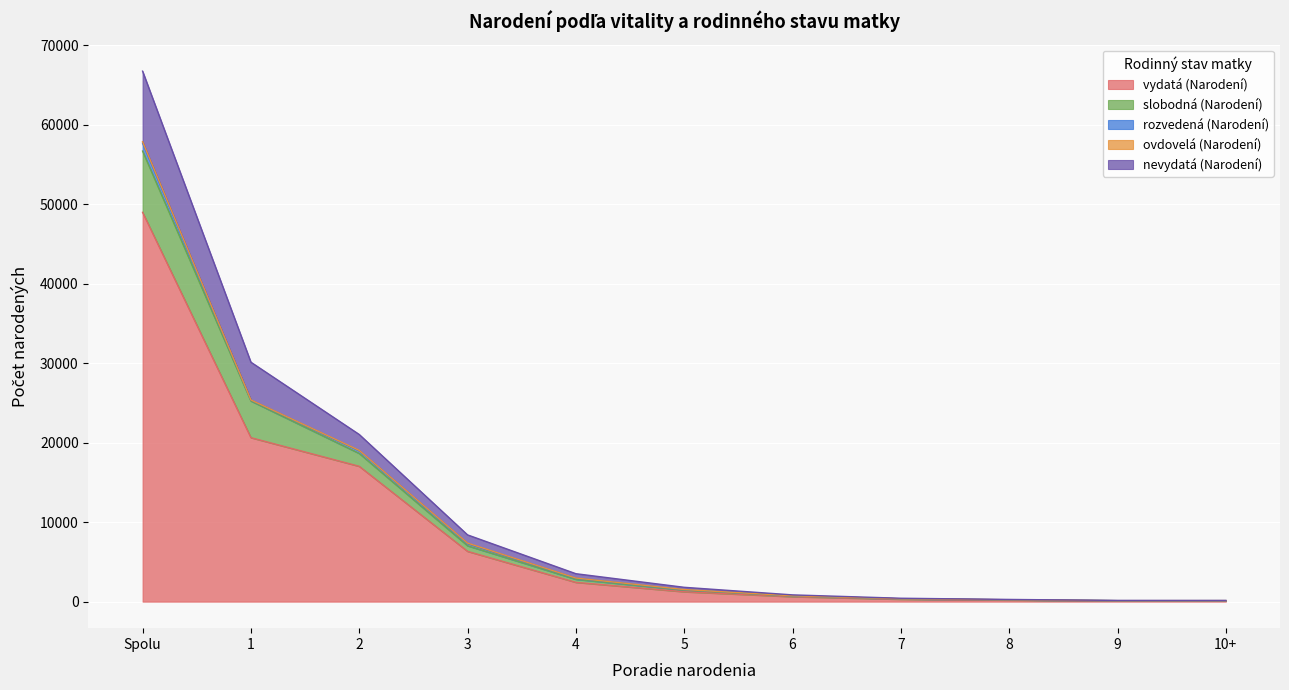

True or false: nevydatá (Narodení) and slobodná (Narodení) cross at least once.

False